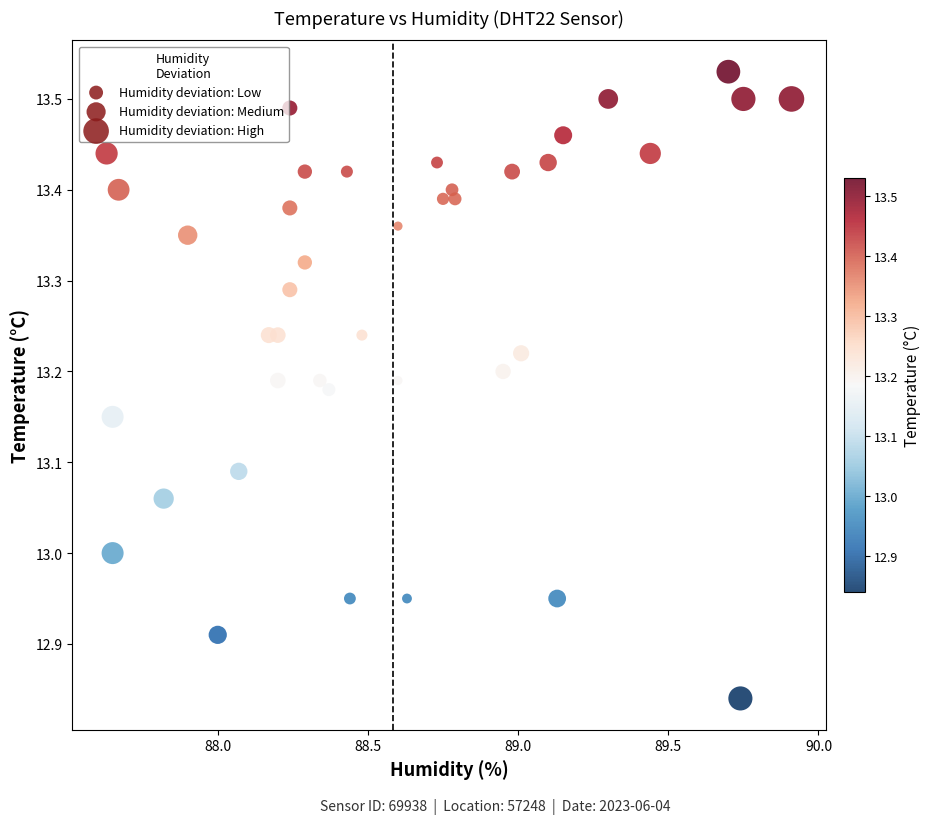

What is the range of X values (max minus min)?

2.3